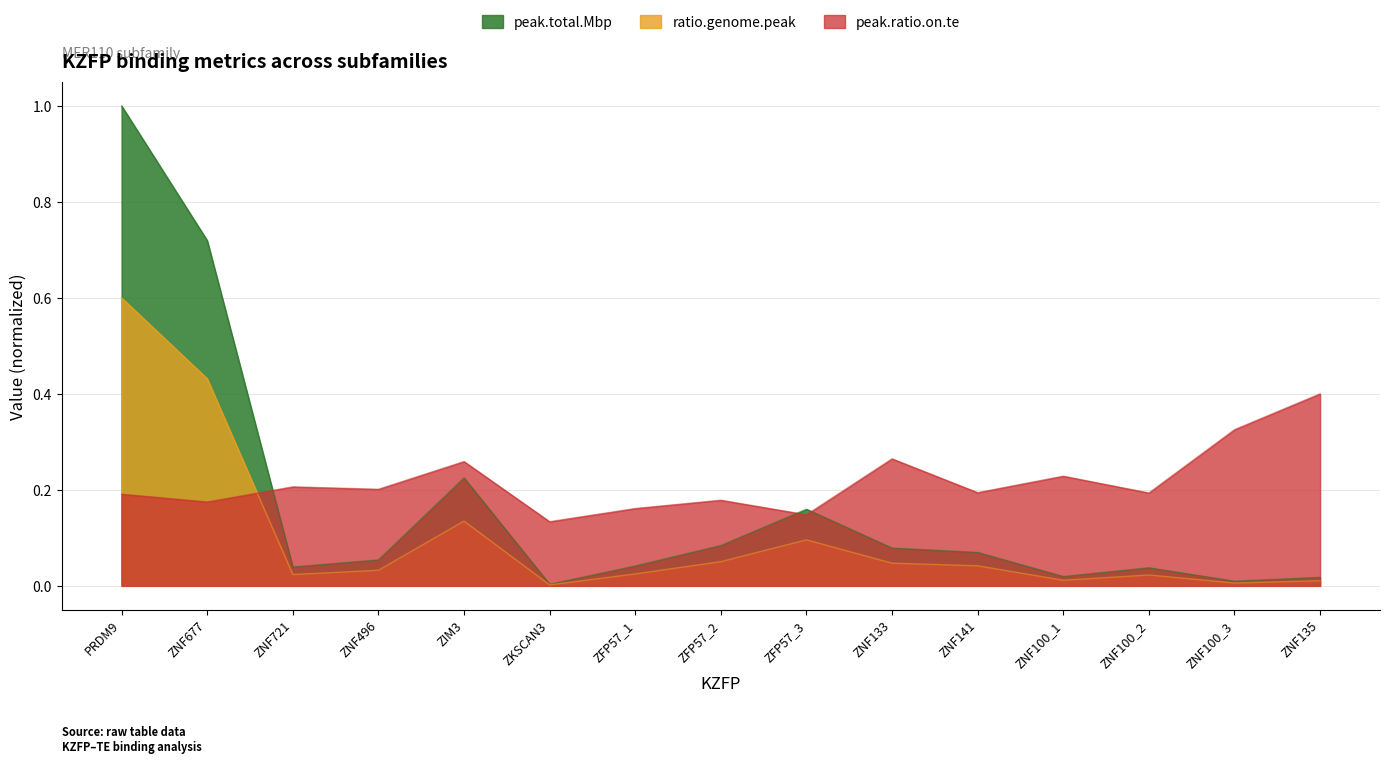

Where do peak.ratio.on.te and ratio.genome.peak first cross each other?

ZNF677 and ZNF721